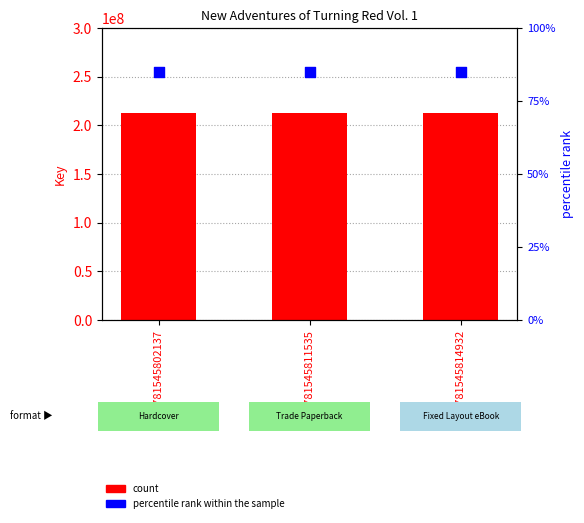

At which category is the sum across all series the highest?

9781545802137